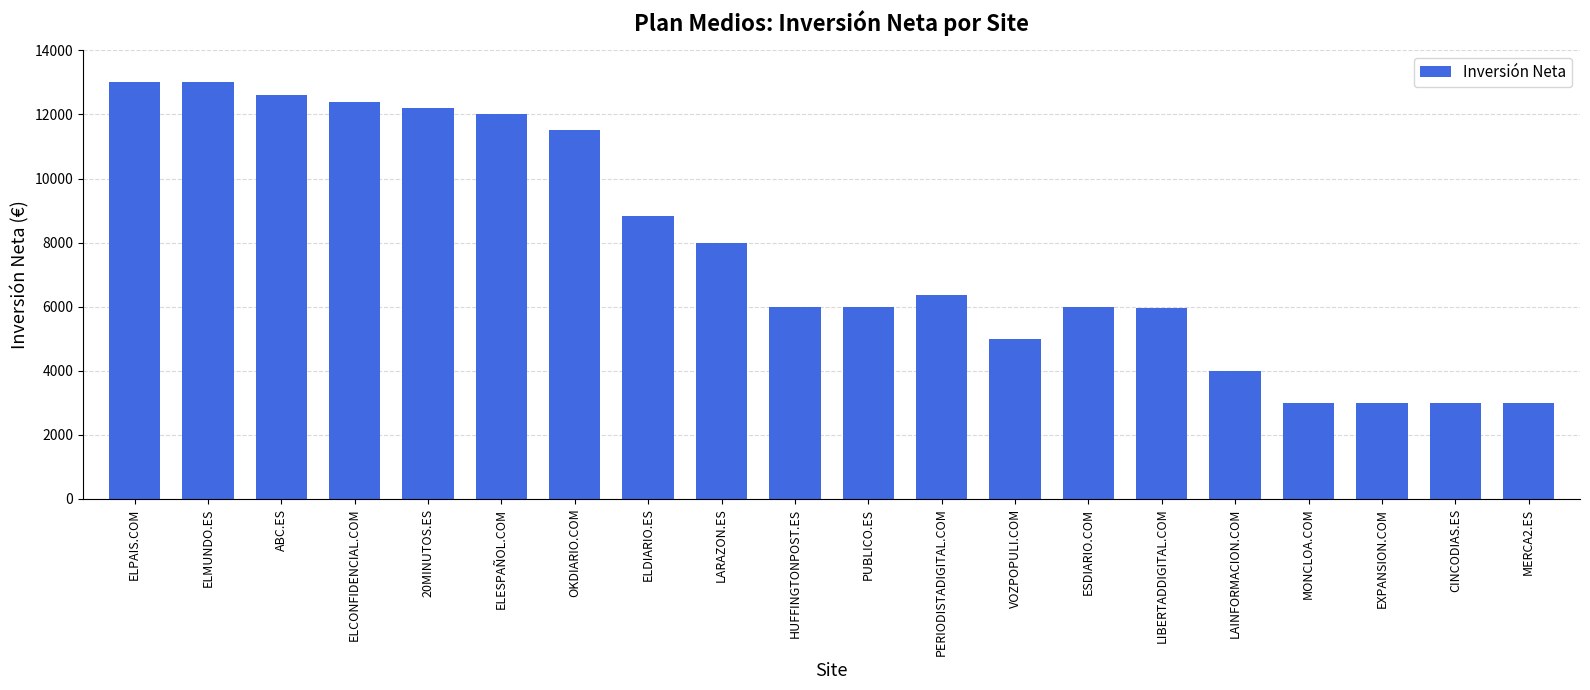

Approximately how many times larger is the value at PUBLICO.ES compared to EXPANSION.COM?

2.0